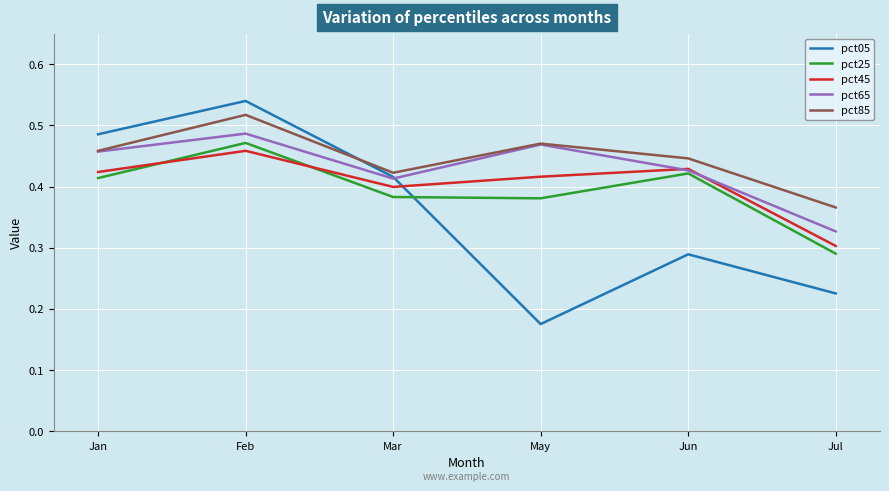

Which series has the largest range (max minus min)?

pct05